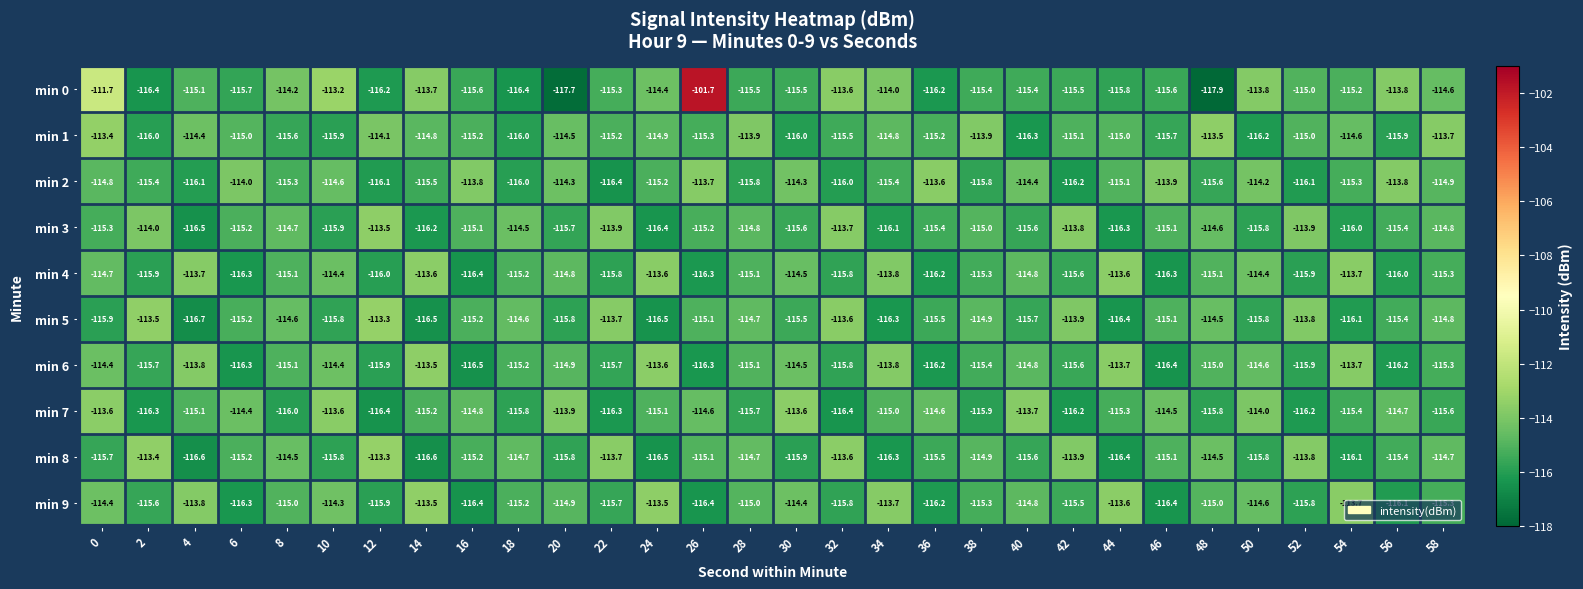

What value does the min 3 series have at 14?

-116.2